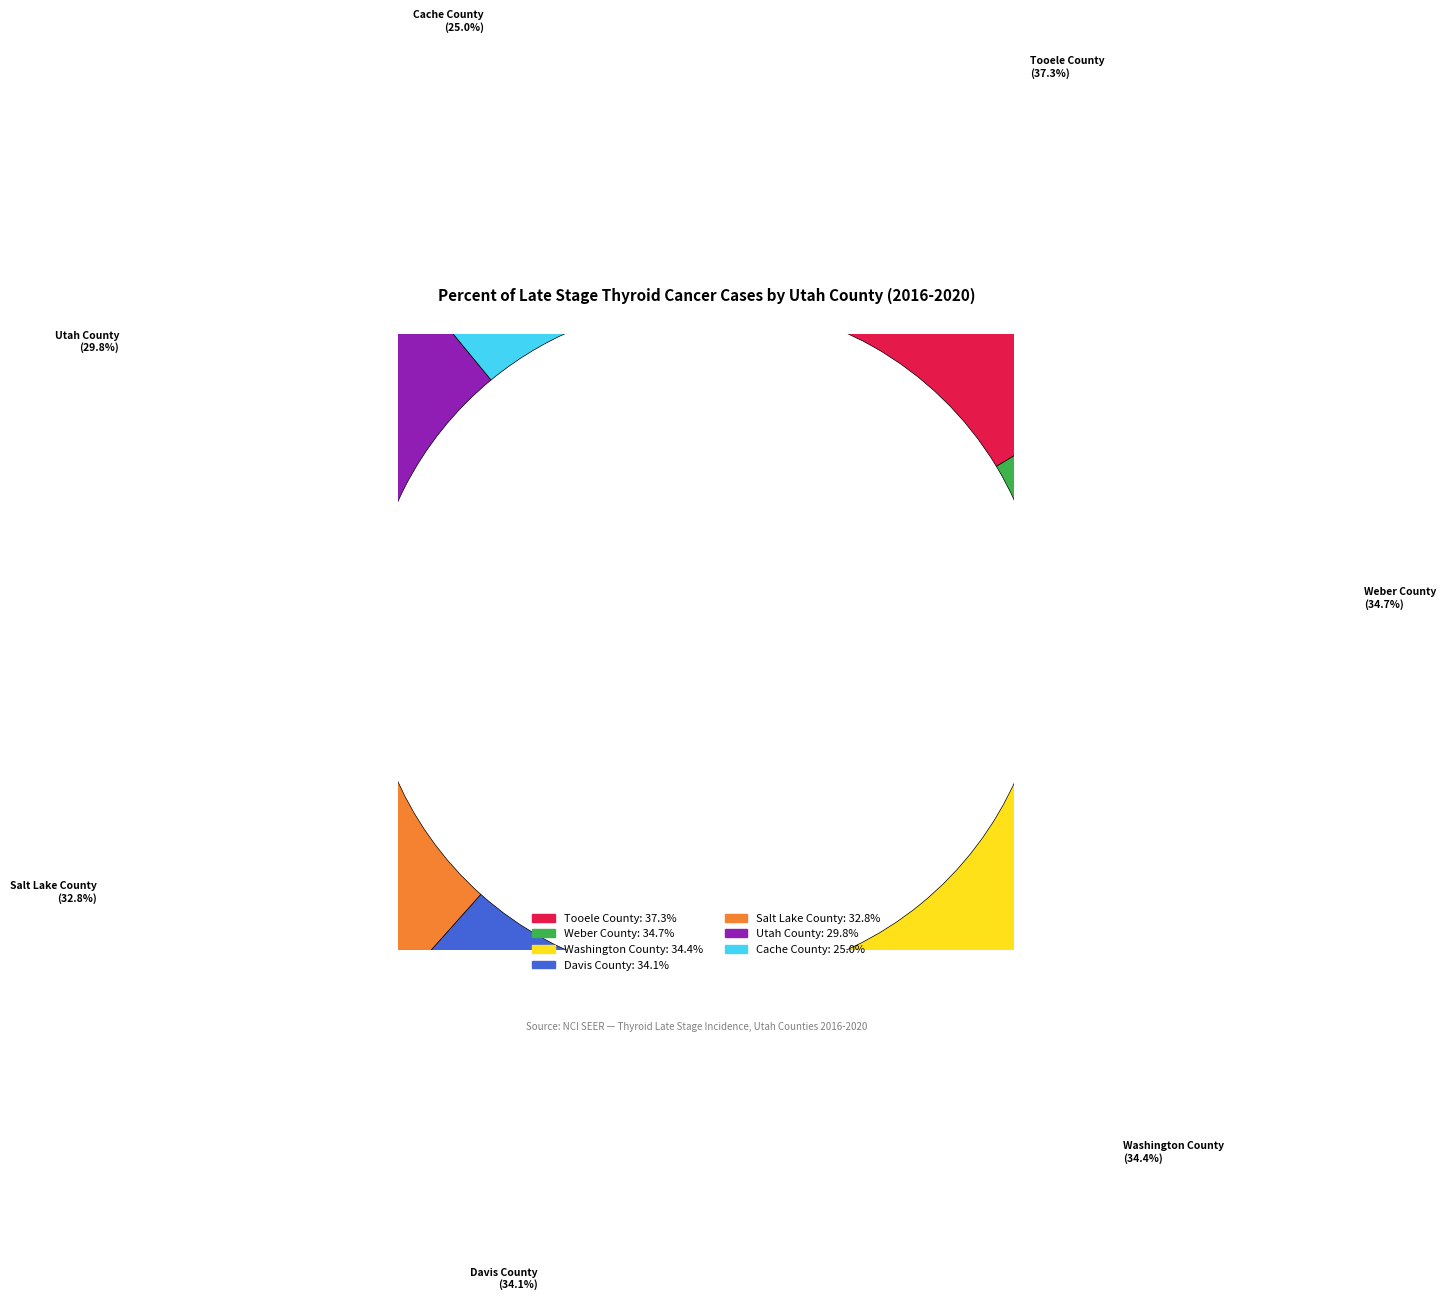

What is the smallest slice in the pie chart?

Cache County